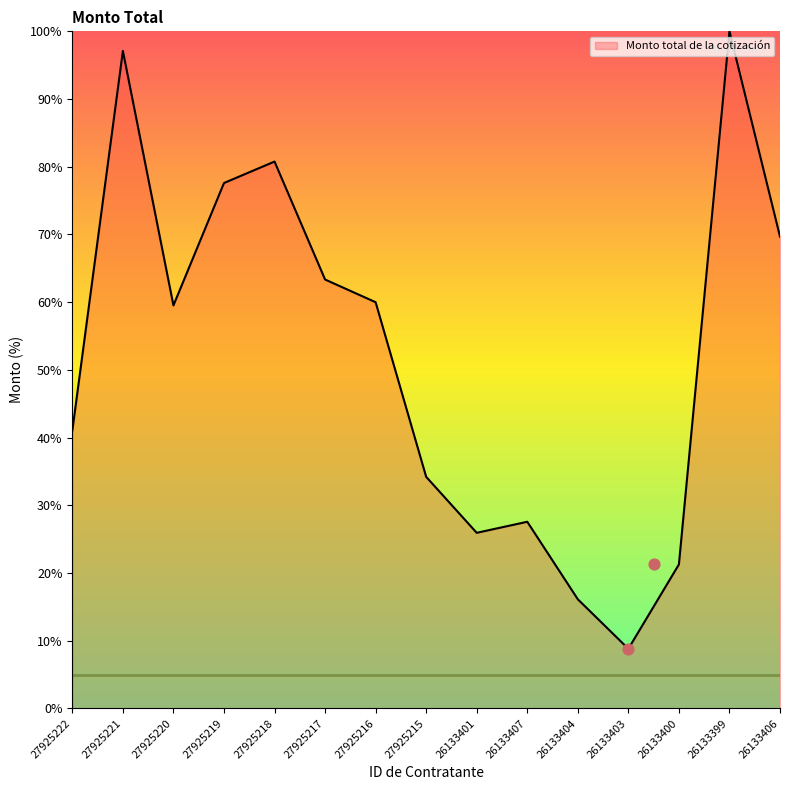

What is the change in value from 27925220 to 26133403?

-50.7